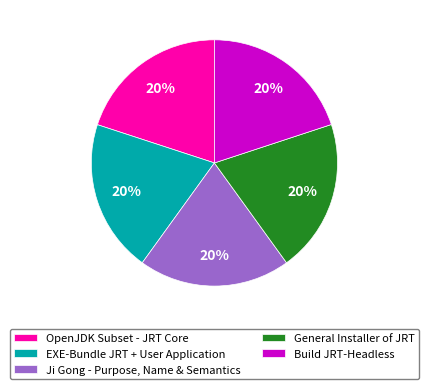

What percentage is the EXE-Bundle JRT + User Application slice, to the nearest percent?

20%